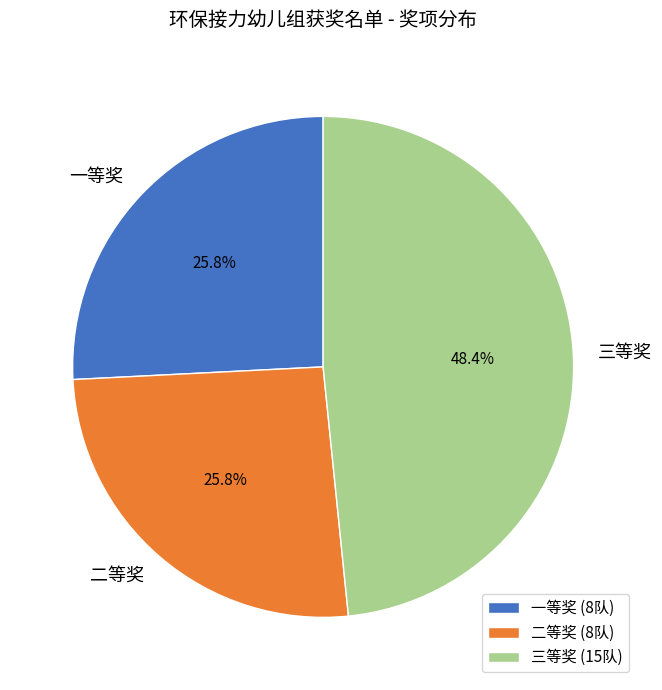

True or false: 三等奖 accounts for 35% of the total.

False